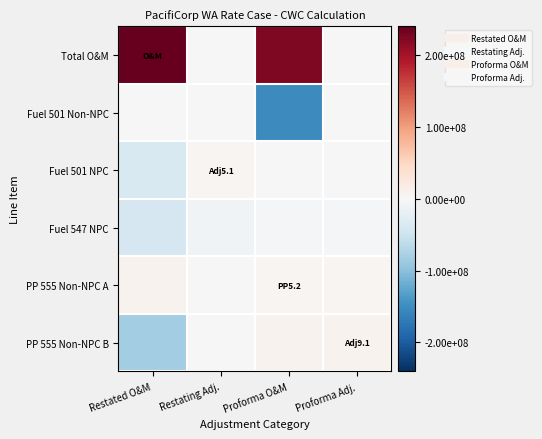

Which series has the largest range (max minus min)?

Total O&M